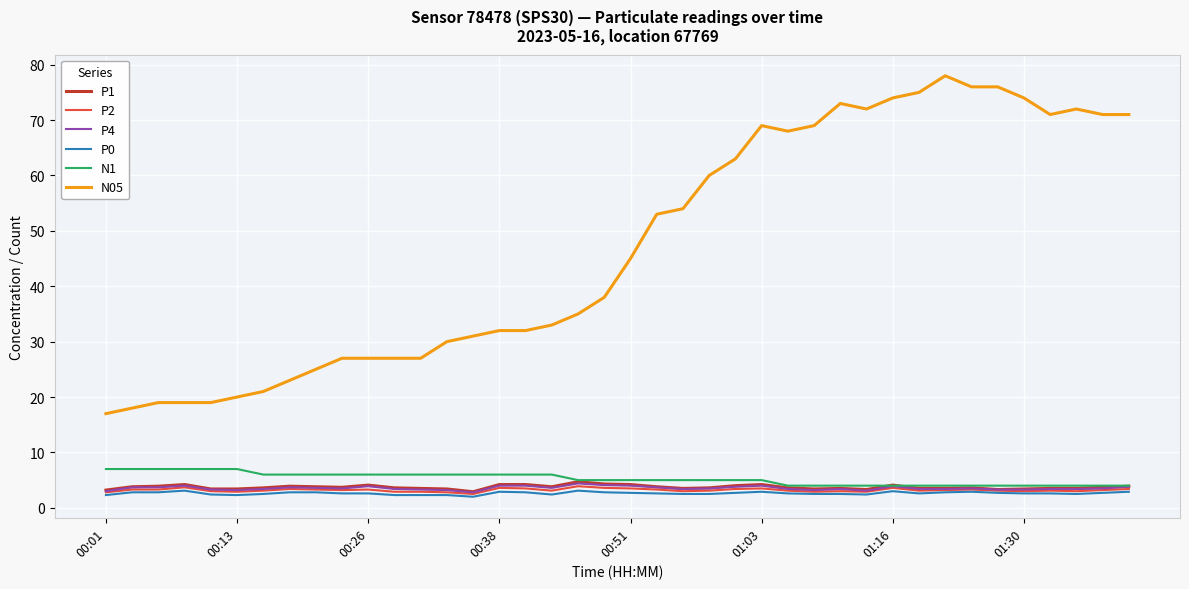

Which series has the largest total across all categories?

N05